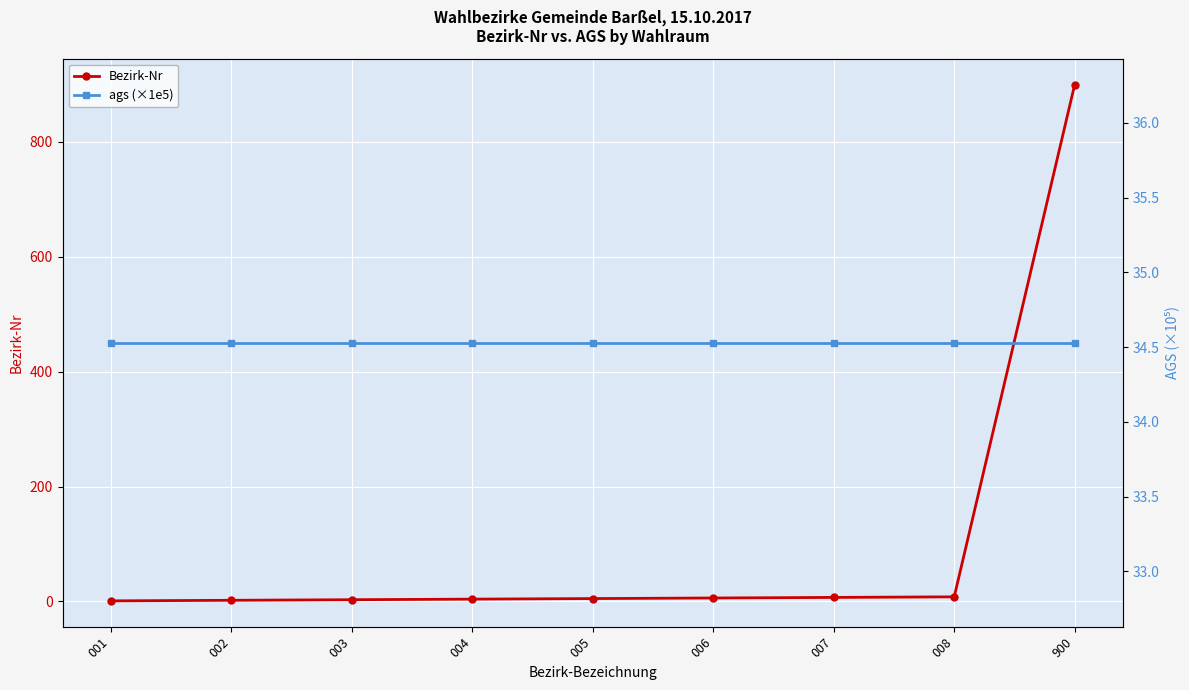

What is the average value of the Bezirk-Nr series?

104